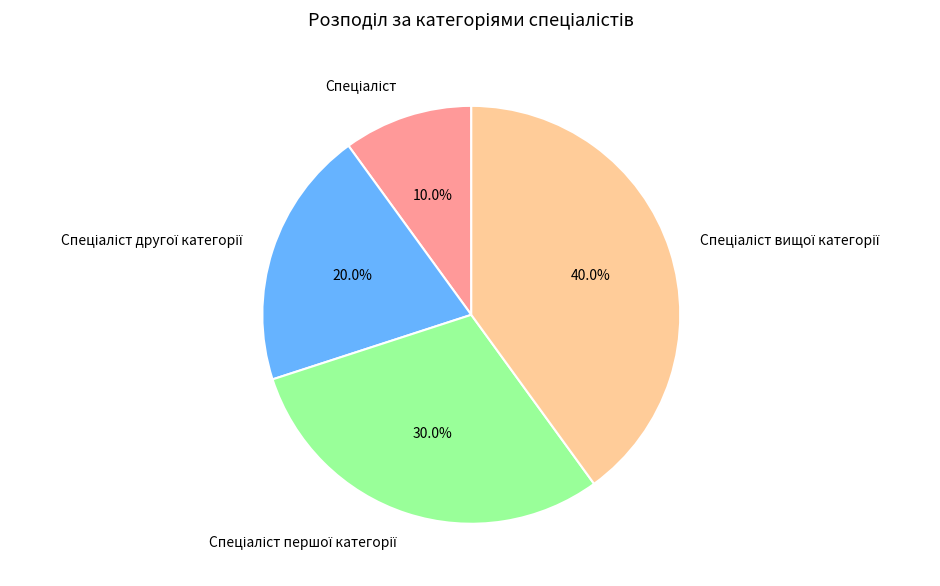

Is there any slice that represents more than half of the pie?

No